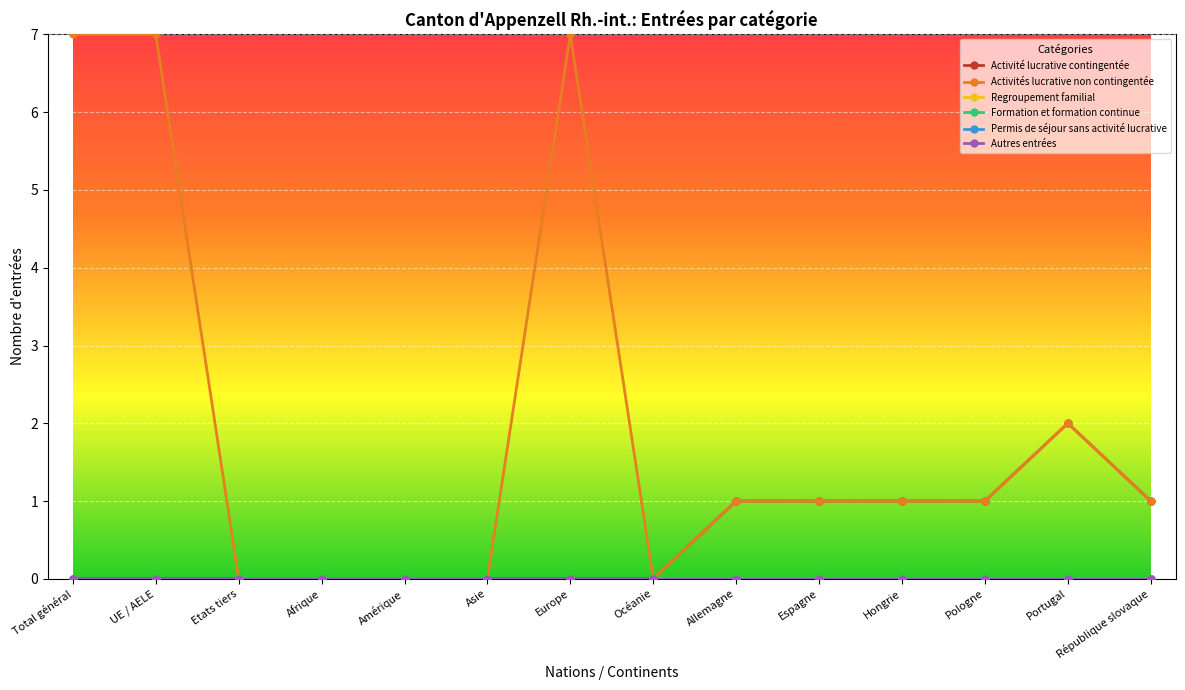

Is this an area chart (filled region under the line)?

No